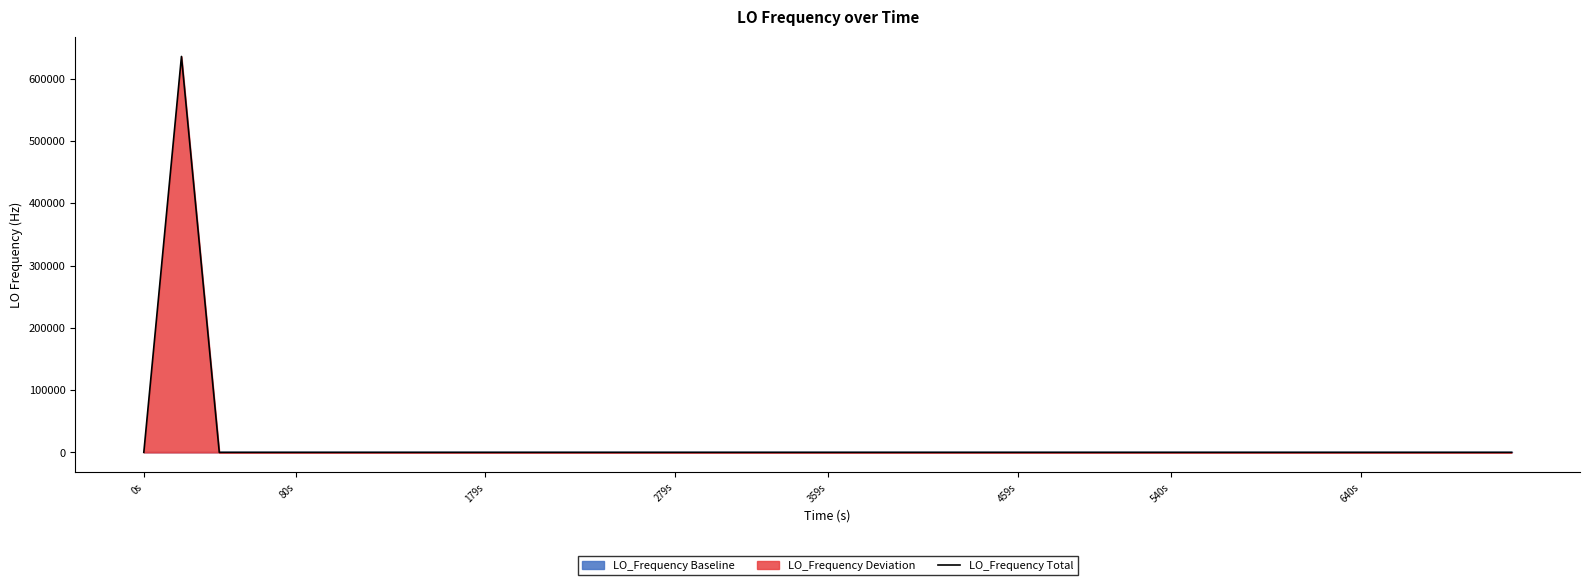

What is the maximum value for LO_Frequency Total?

635710.3